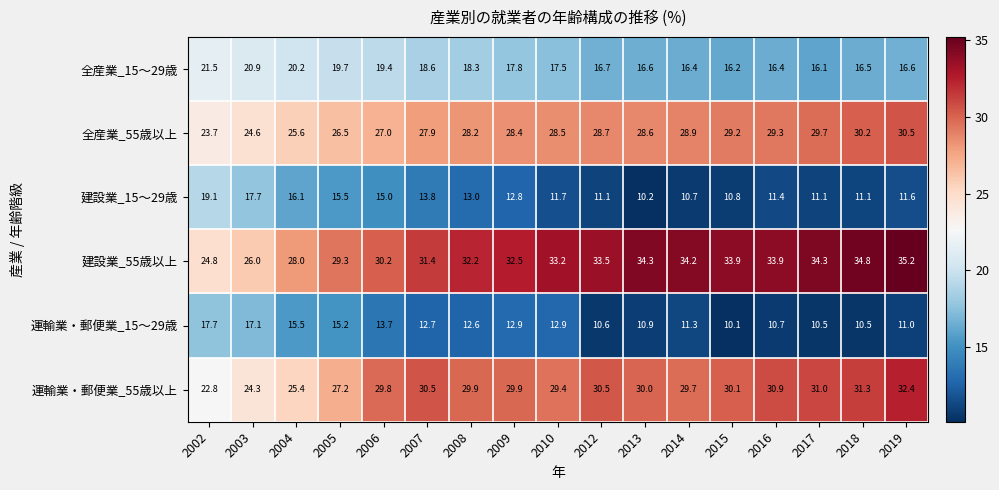

How many categories are shown in the chart?

17